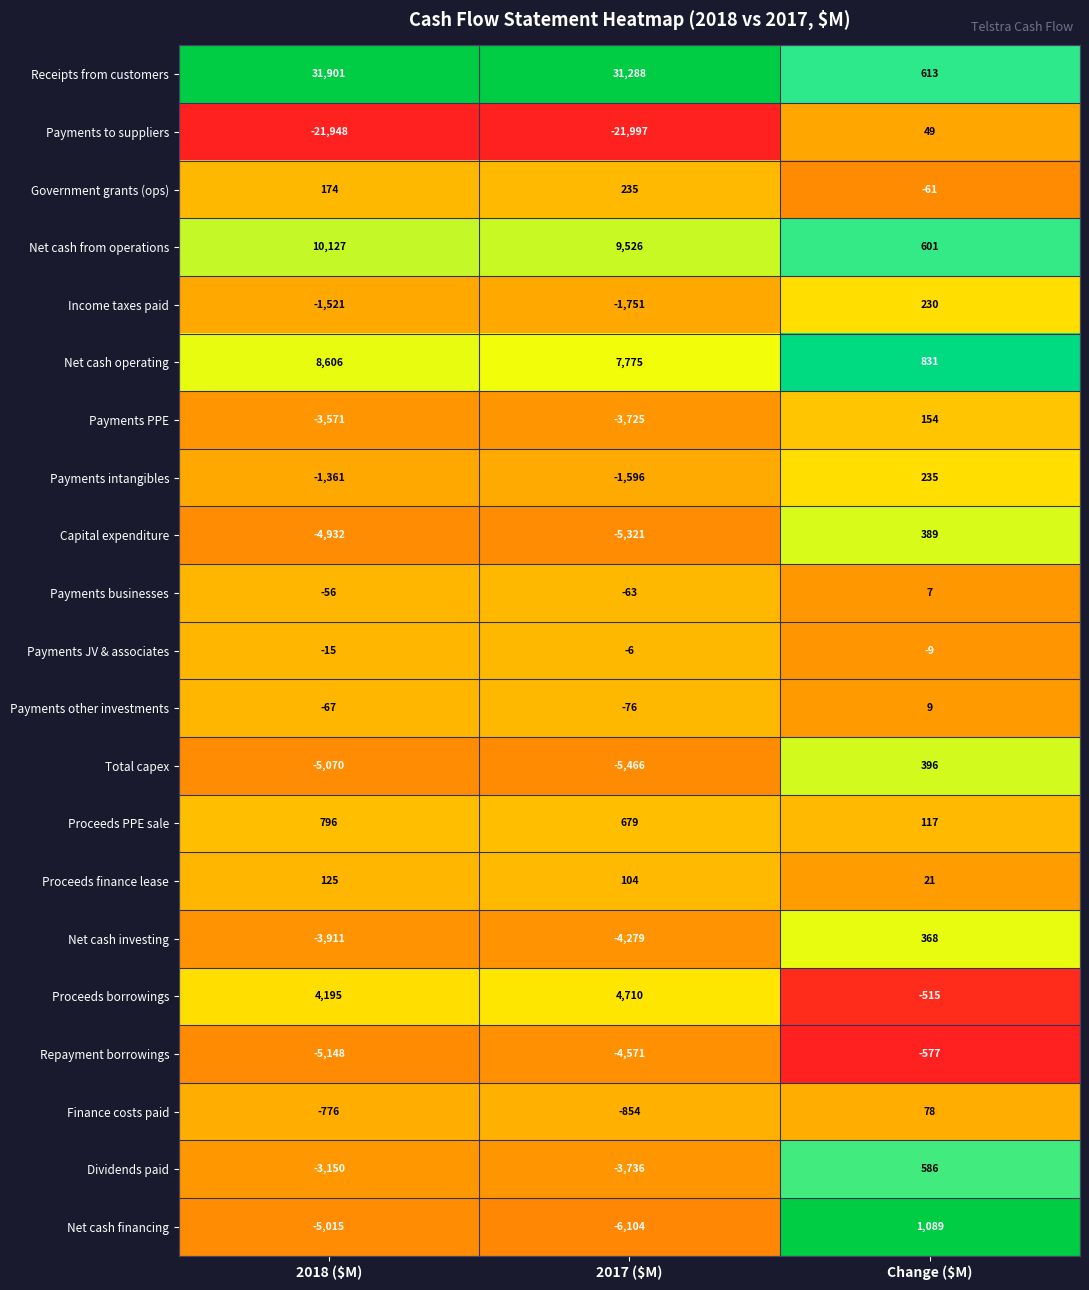

Which series has the largest total across all categories?

Receipts from customers